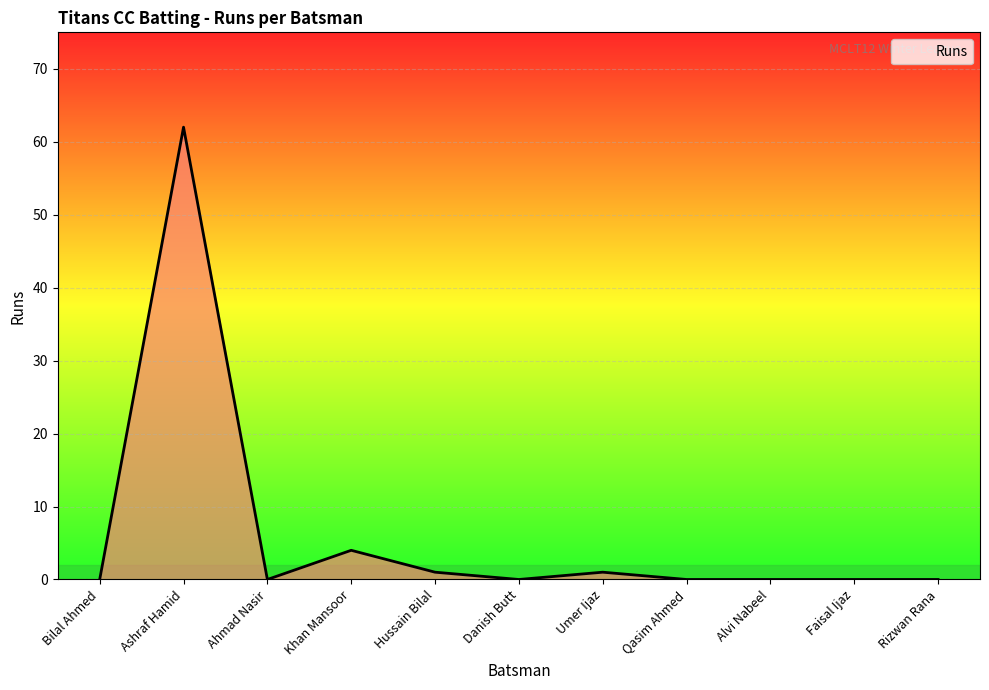

What position from the left is Alvi Nabeel?

9